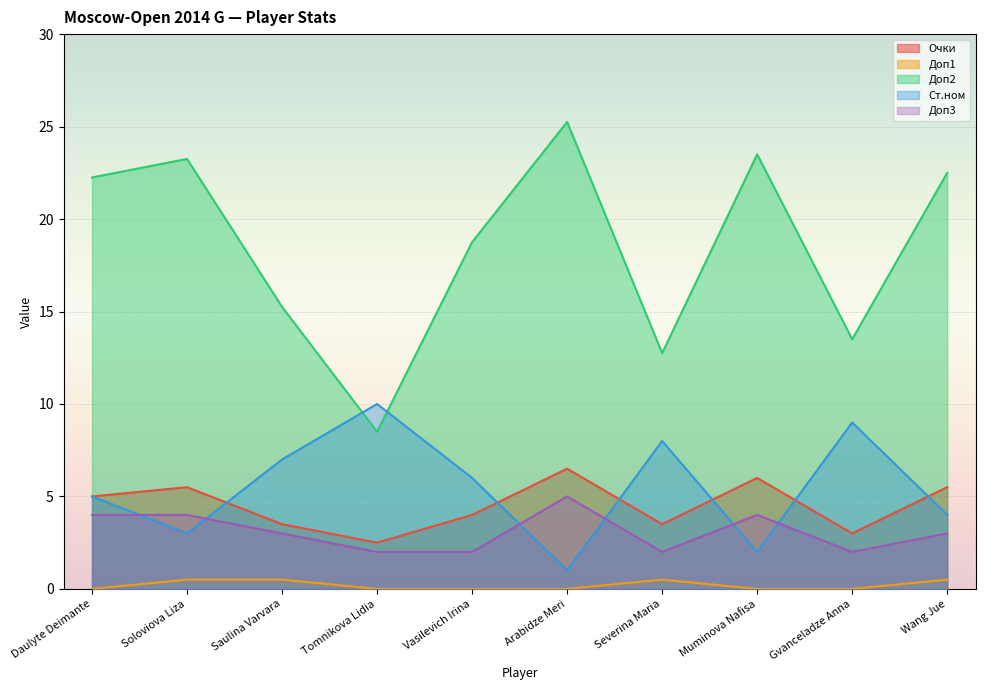

The Очки series shows 8.8 at Soloviova Liza. True or false?

False